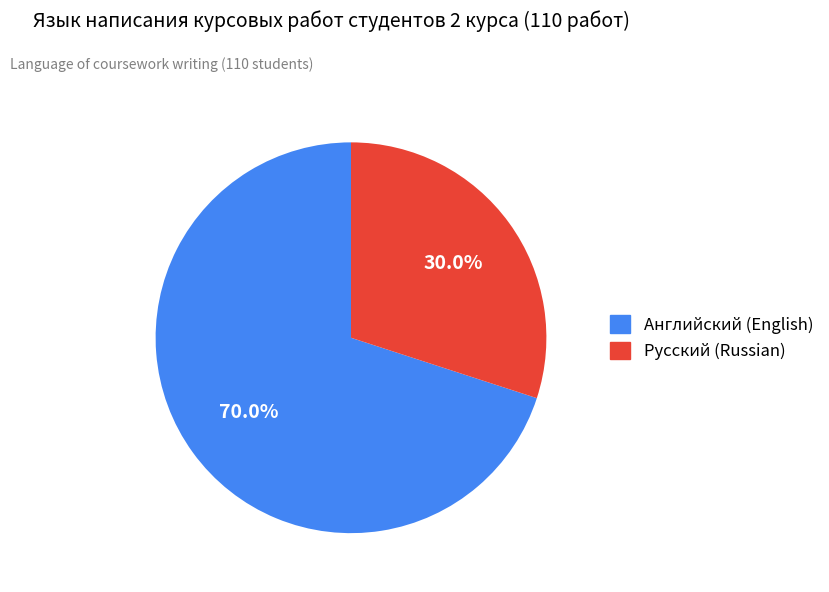

What is the smallest slice in the pie chart?

Русский